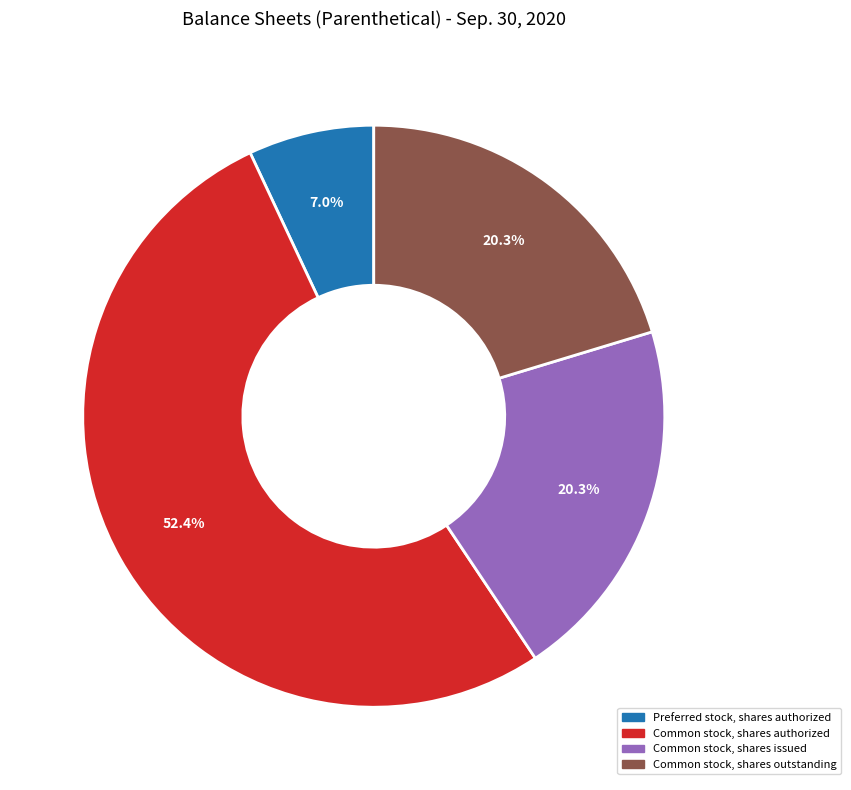

Is there a majority slice in this chart?

Yes